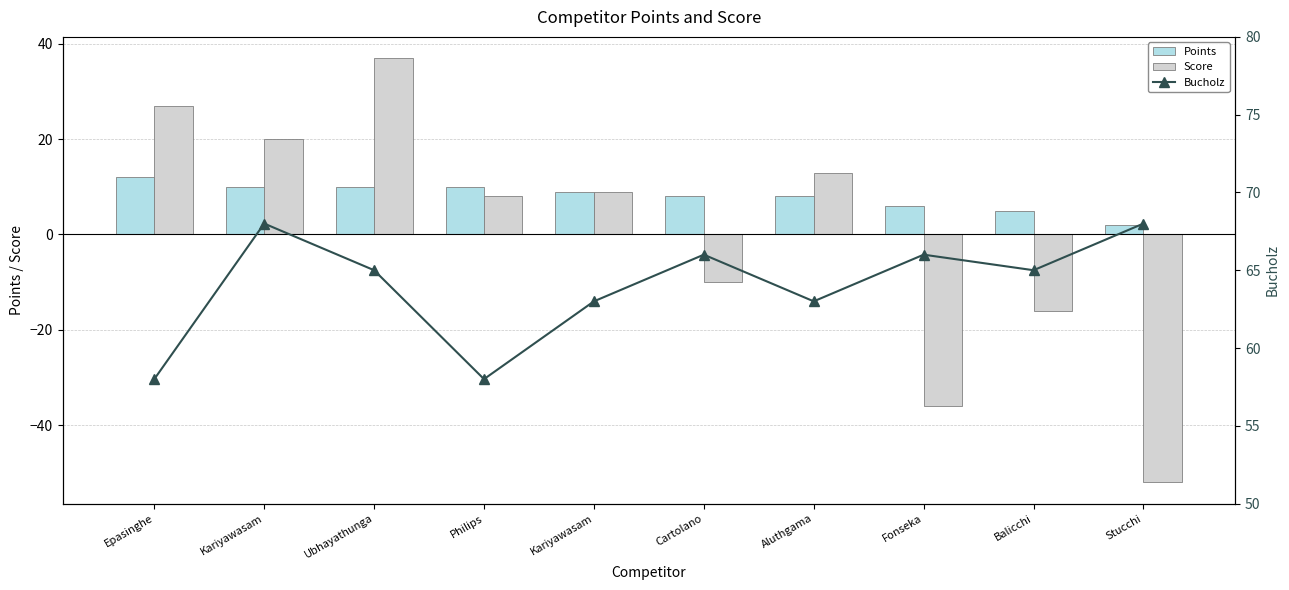

What is the minimum value for Bucholz?

58